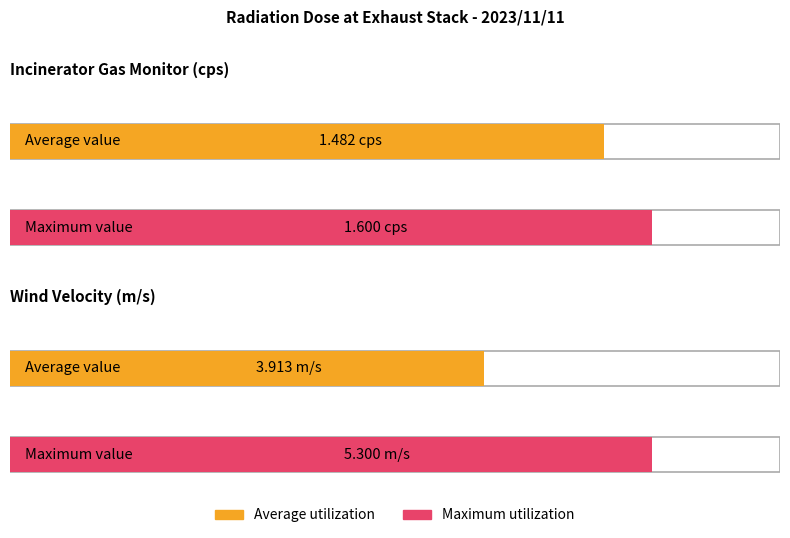

Which category has the highest value in the Average utilization series?

Wind Velocity (m/s)